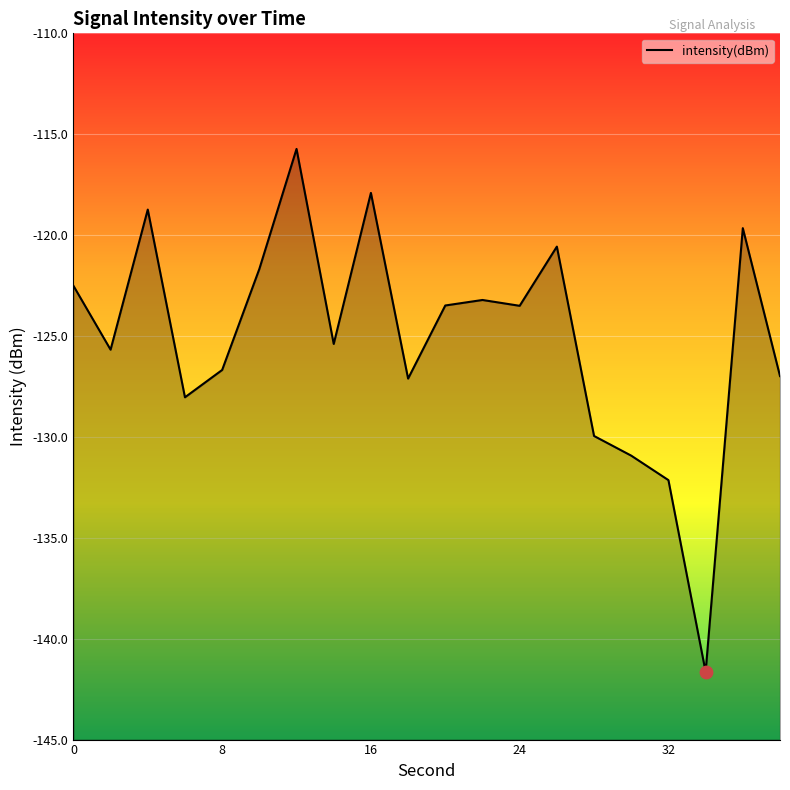

What is the change in value from 4 to 22?

-4.5